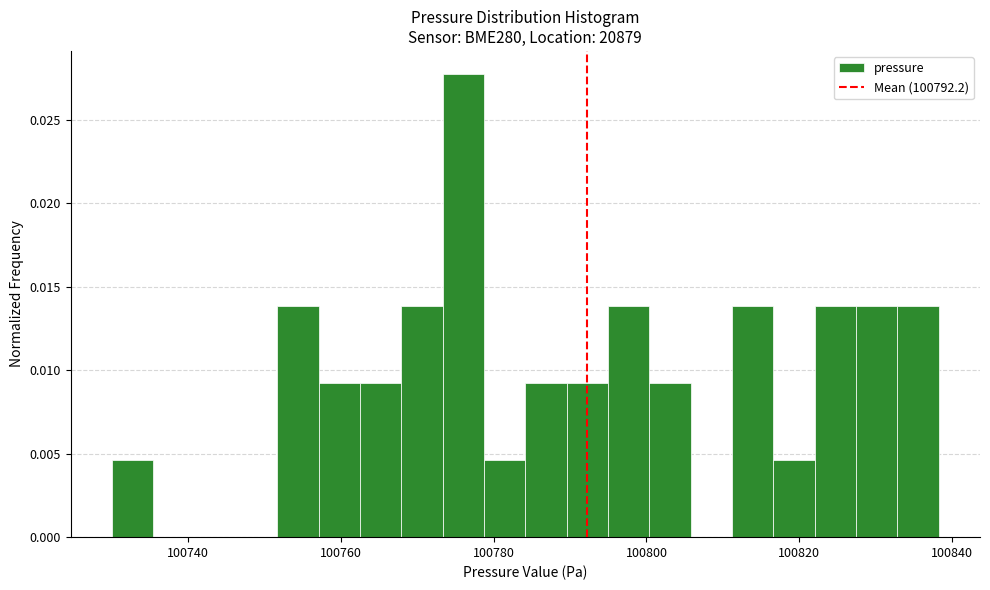

Read against the x-axis, roughly where is the centre of the tallest bar?

100776